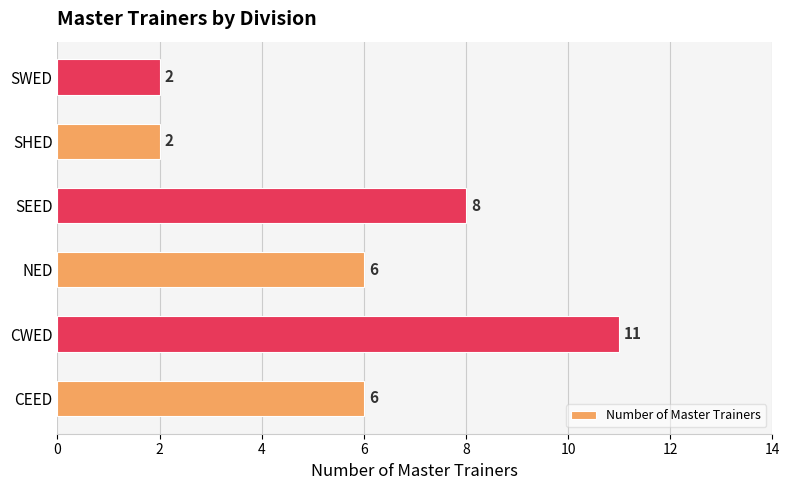

At which category does the chart reach its peak across all series?

CWED